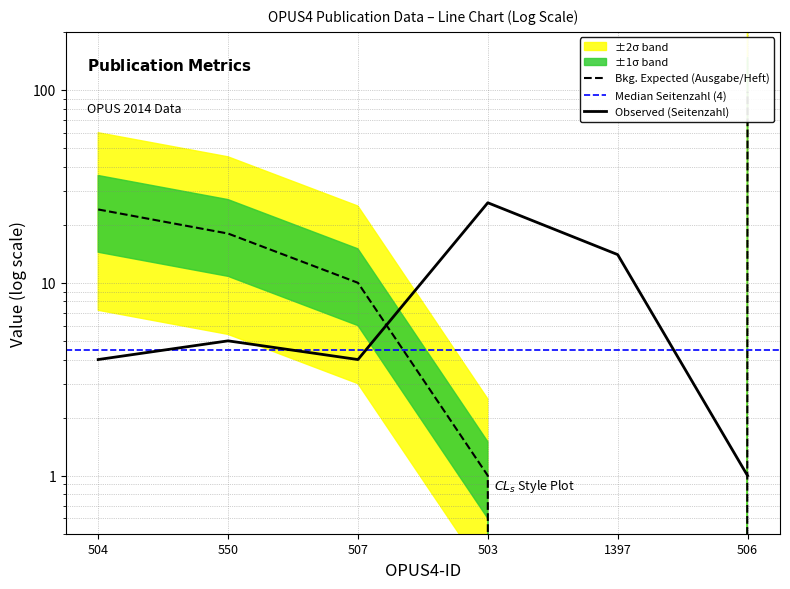

Which series has the largest total across all categories?

Ausgabe_Heft